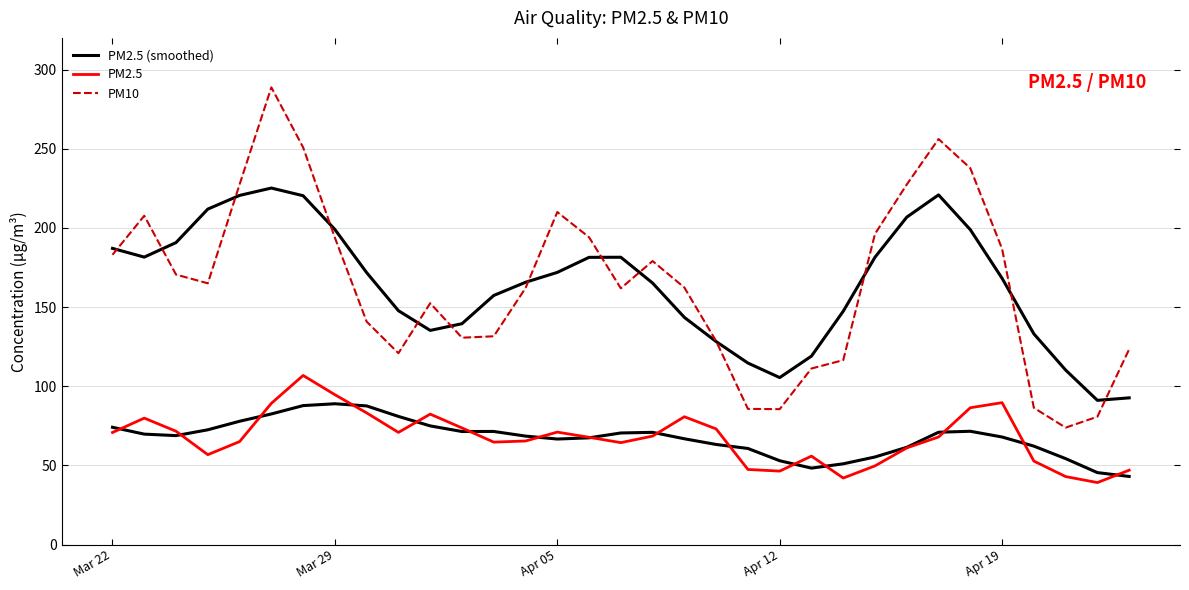

What is the minimum value for PM2.5?

39.1